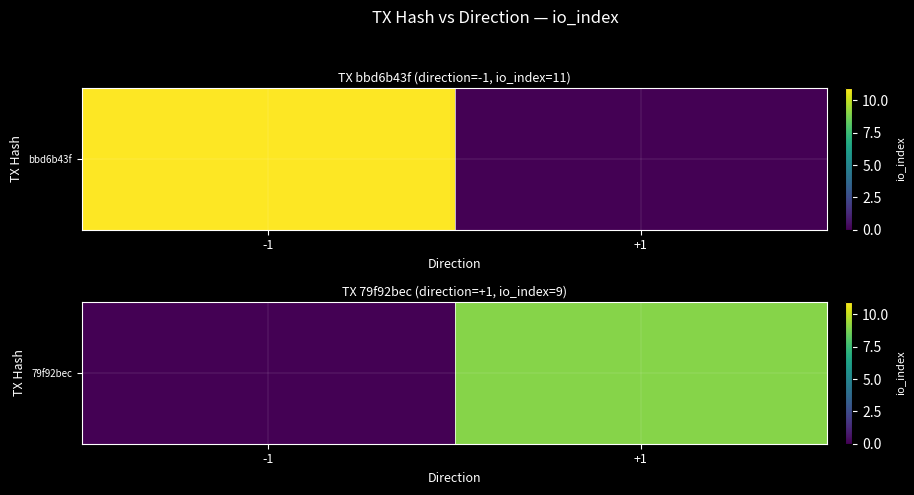

True or false: the data shows 3 at +1.

False